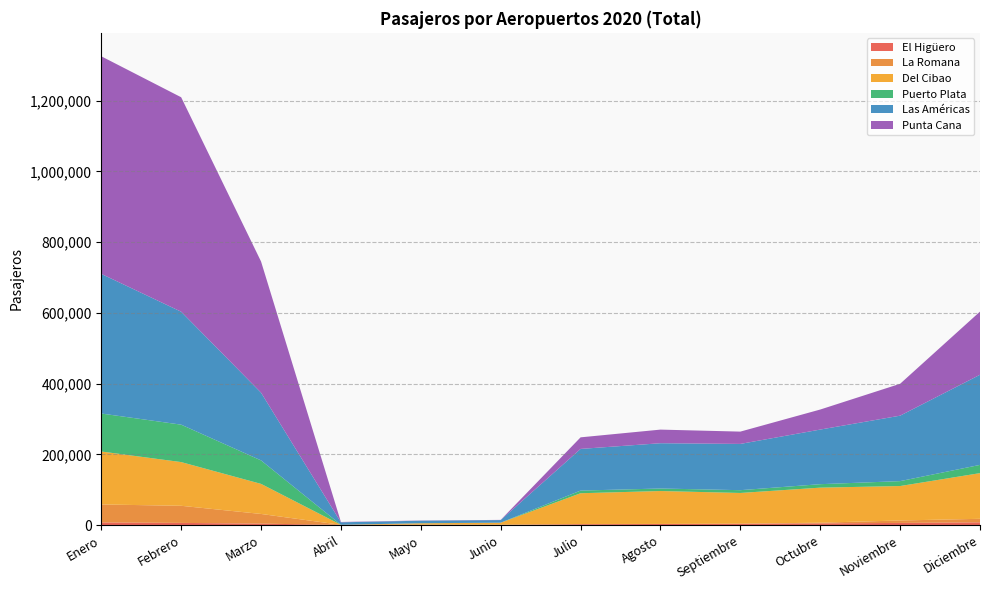

Reading left to right, list all the values displayed in this chart.

El Higüero: Enero=7310	Febrero=6012	Marzo=3908	Abril=462	Mayo=445	Junio=292	Julio=2231	Agosto=2935	Septiembre=3696	Octubre=4633	Noviembre=5952	Diciembre=7644
La Romana: Enero=50858	Febrero=48382	Marzo=27404	Abril=71	Mayo=884	Junio=895	Julio=680	Agosto=191	Septiembre=104	Octubre=2003	Noviembre=6897	Diciembre=9924
Del Cibao: Enero=149779	Febrero=123606	Marzo=85037	Abril=19	Mayo=3540	Junio=5381	Julio=86983	Agosto=93022	Septiembre=86874	Octubre=99066	Noviembre=97396	Diciembre=129196
Puerto Plata: Enero=107438	Febrero=105852	Marzo=66419	Abril=73	Mayo=352	Junio=0	Julio=7506	Agosto=7115	Septiembre=7876	Octubre=9805	Noviembre=13901	Diciembre=23322
Las Américas: Enero=394885	Febrero=319446	Marzo=191538	Abril=7042	Mayo=6981	Junio=7378	Julio=117842	Agosto=128071	Septiembre=130824	Octubre=154463	Noviembre=185130	Diciembre=254885
Punta Cana: Enero=615431	Febrero=606519	Marzo=371012	Abril=957	Mayo=570	Junio=571	Julio=32741	Agosto=38510	Septiembre=34817	Octubre=56647	Noviembre=90186	Diciembre=178623